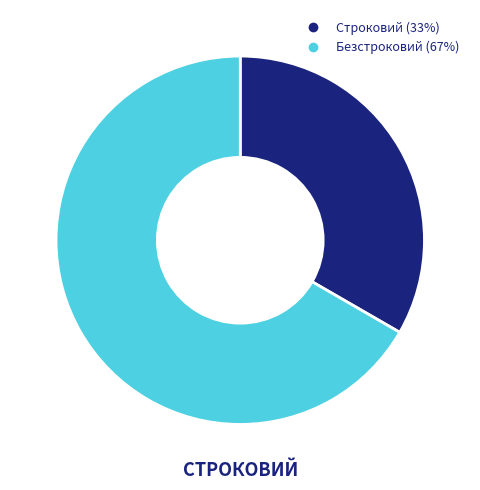

To the nearest percent, what portion does Безстроковий represent?

67%